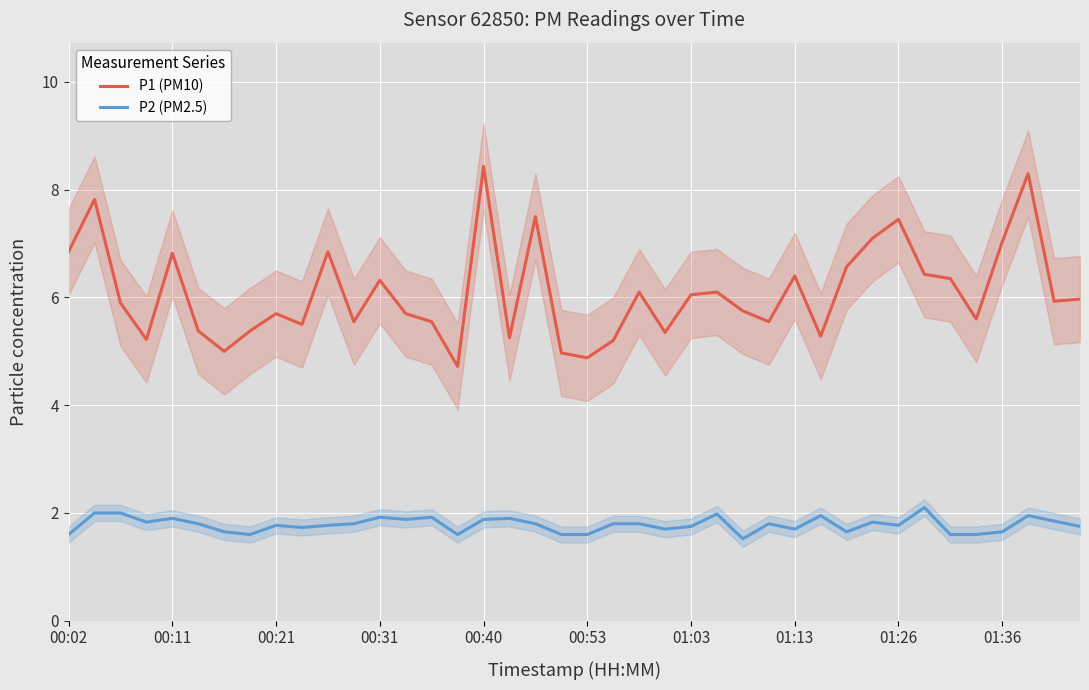

True or false: P1 (PM10) and P2 (PM2.5) cross at least once.

False